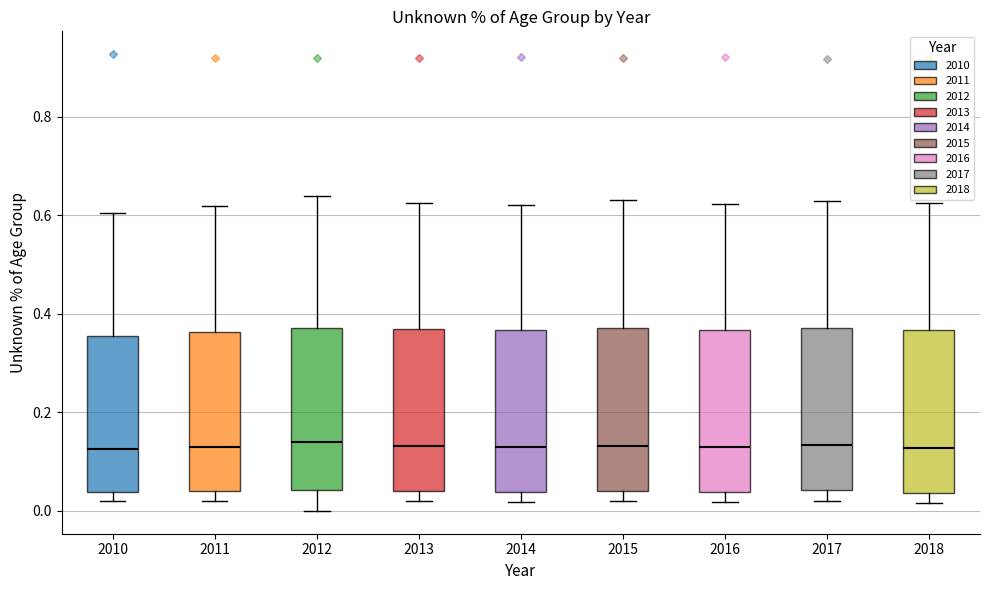

Where does the upper whisker of the box at x = 2011 end on the y-axis? The values are not printed on the chart, so give them approximately, as read against the axis.

0.62